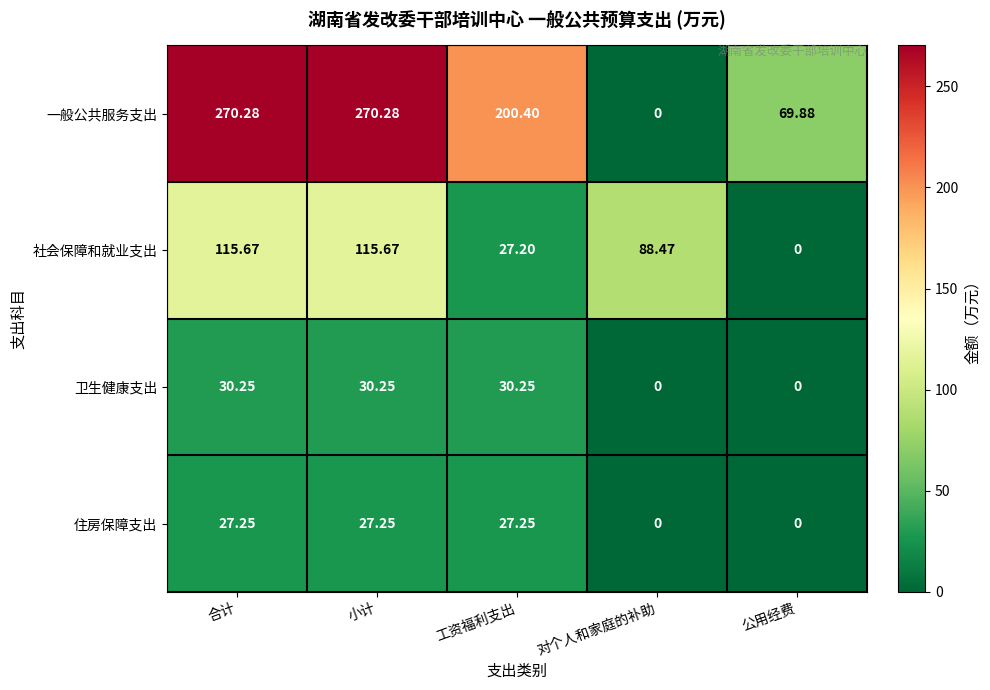

Which series has the largest total across all categories?

一般公共服务支出